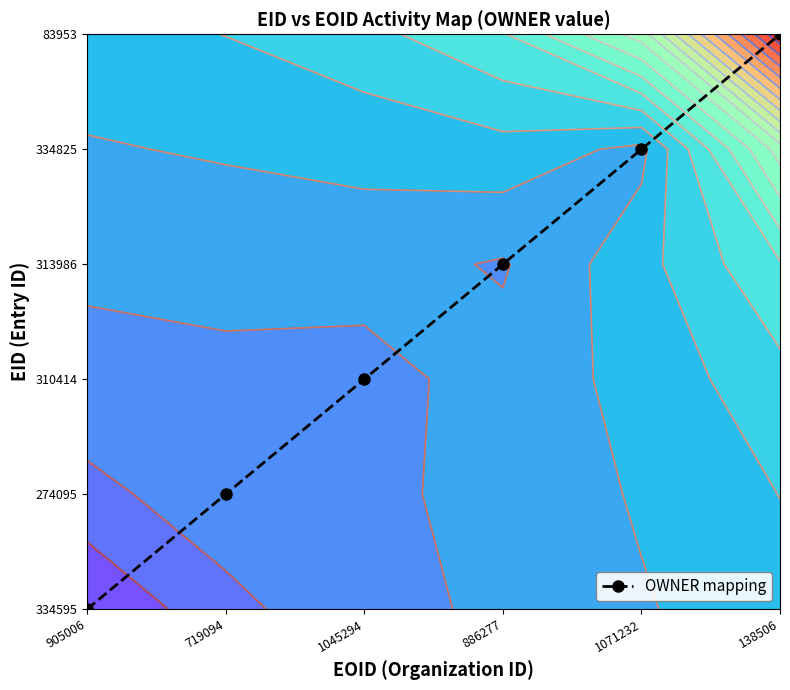

What is the sum of all values?

15